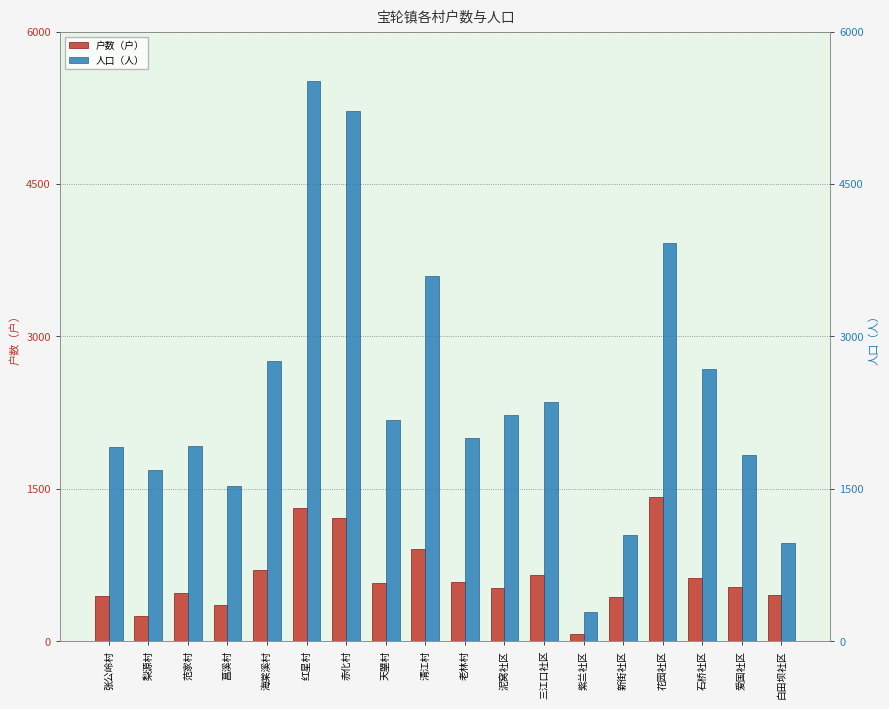

Which category has the lowest value in the 人口（人） series?

紫兰社区